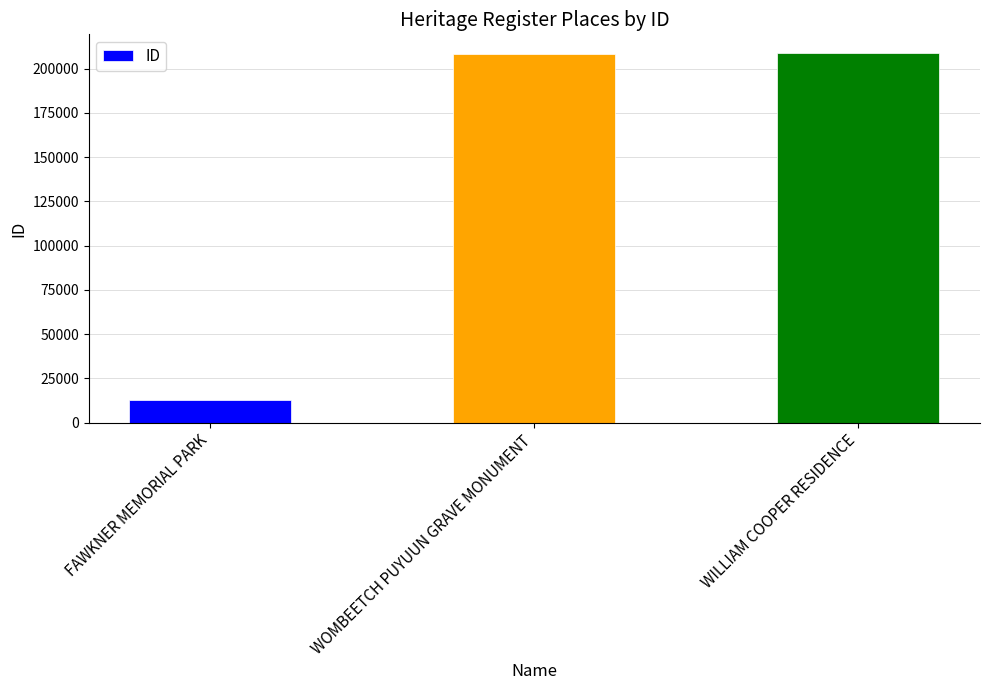

Is it true that the value at WOMBEETCH PUYUUN GRAVE MONUMENT is 98516?

False